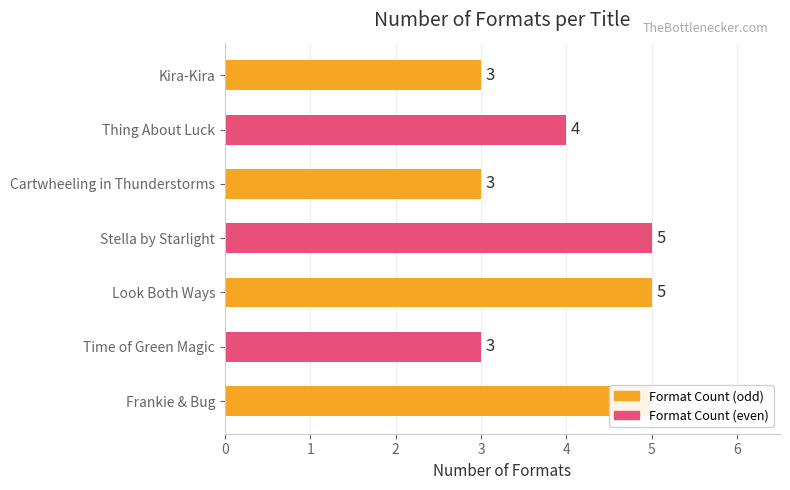

What is the value of the 2nd bar from the left?

3